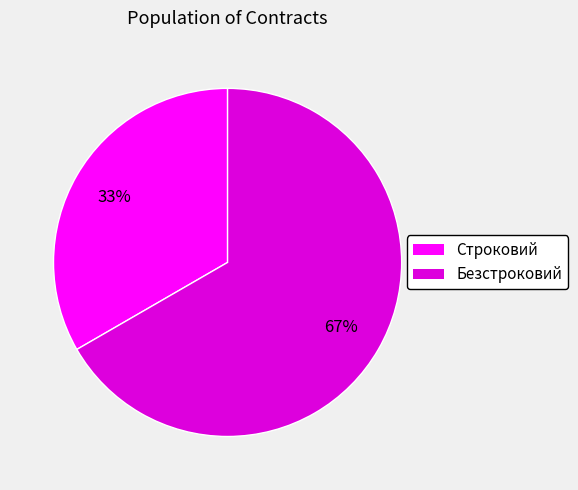

The Строковий slice represents 33% of the pie. True or false?

True